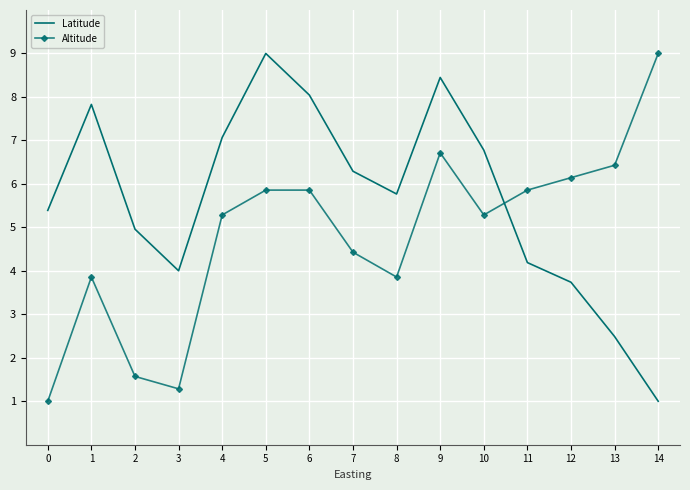

At which label does Altitude first exceed 5?

4